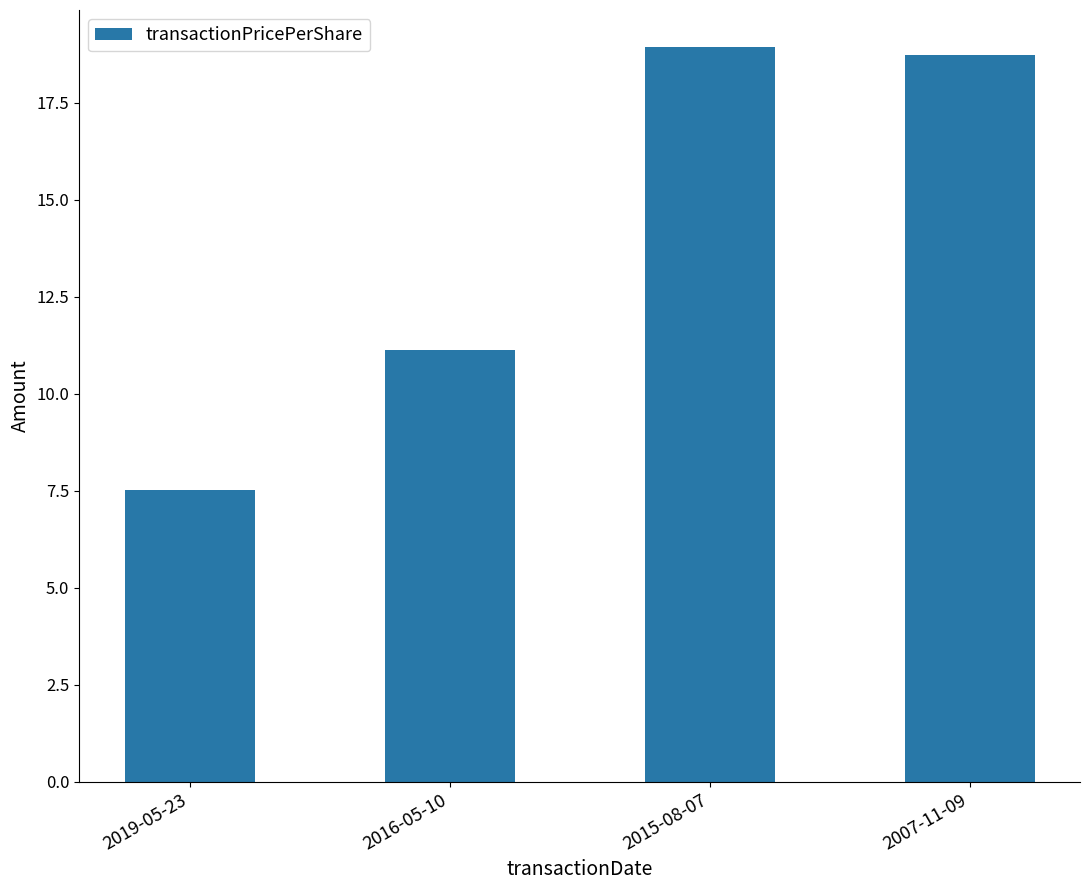

List the labels in order of value, largest first.

2015-08-07, 2007-11-09, 2016-05-10, 2019-05-23